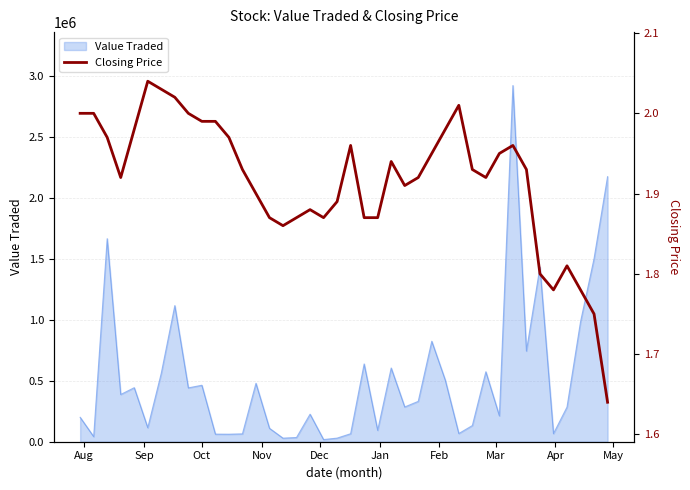

The value at Apr is 3.4. True or false?

False